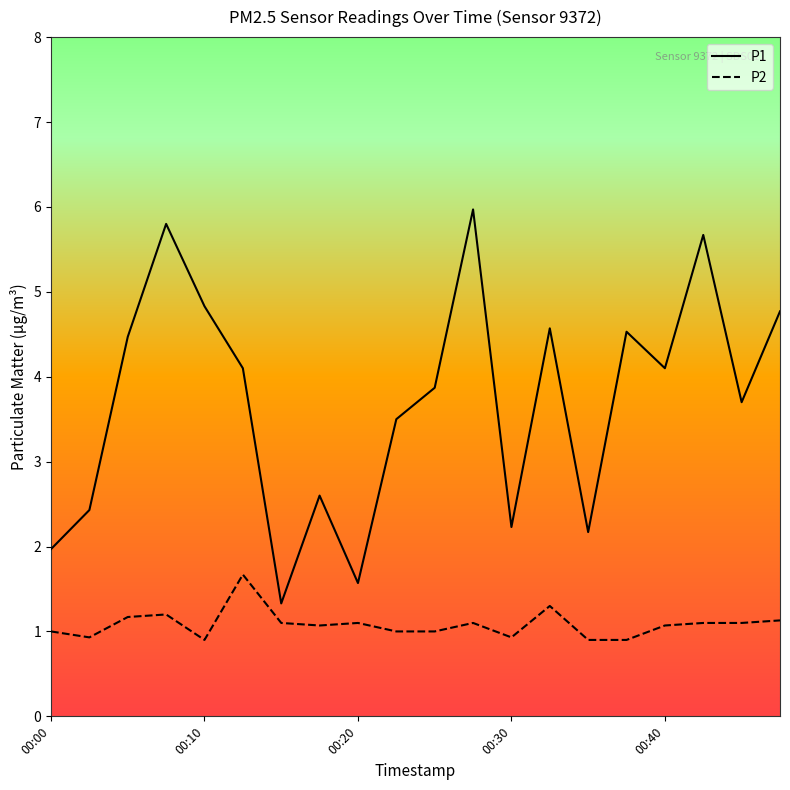

How many lines are shown in the chart?

2